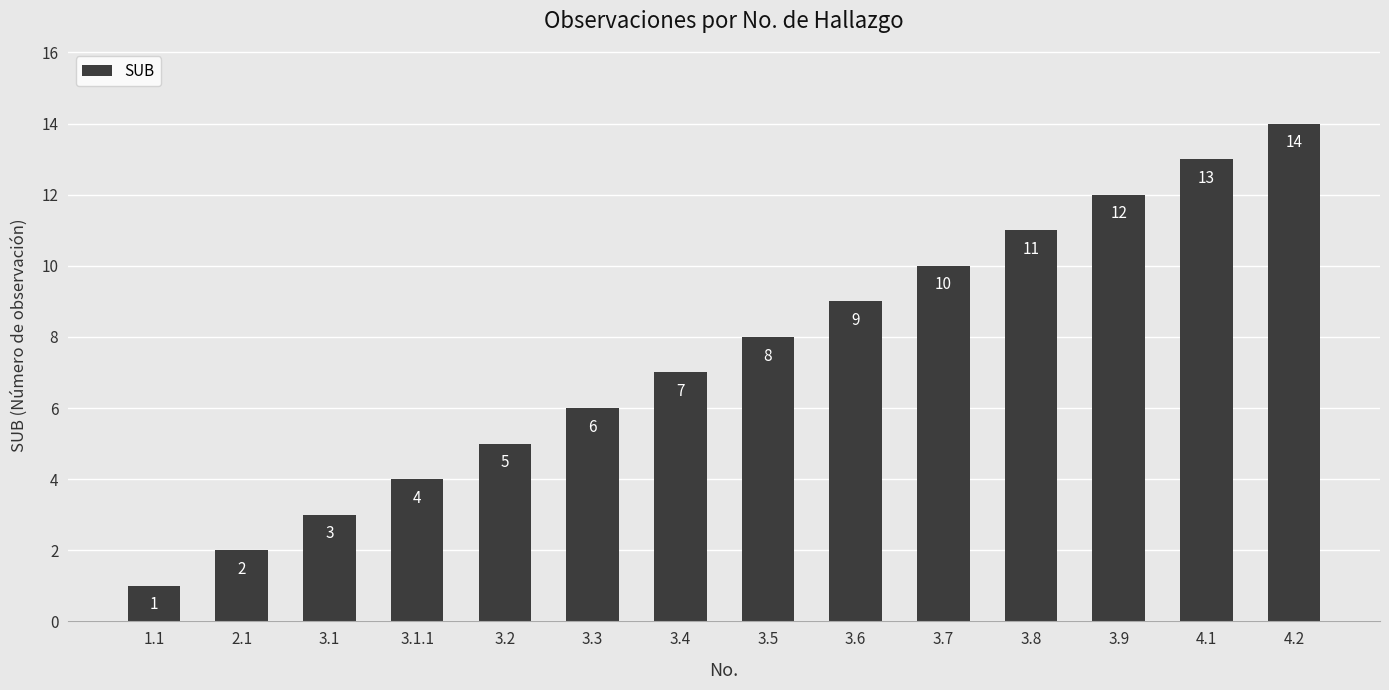

Rank the categories by value from highest to lowest.

4.2, 4.1, 3.9, 3.8, 3.7, 3.6, 3.5, 3.4, 3.3, 3.2, 3.1.1, 3.1, 2.1, 1.1